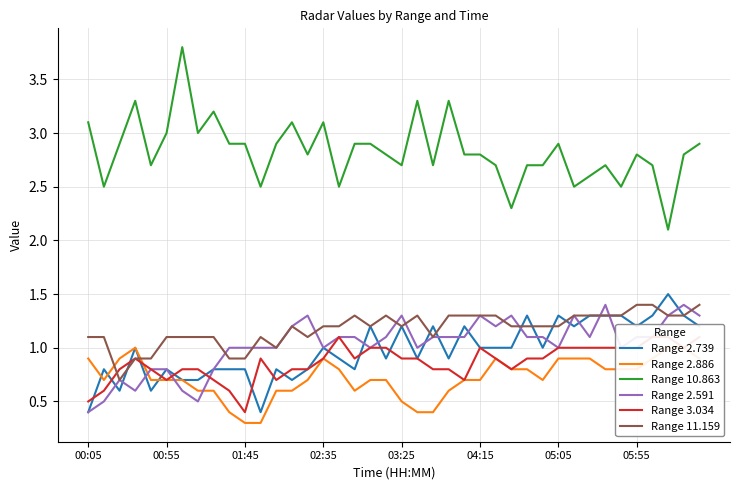

True or false: Range 2.591 and Range 3.034 intersect in this chart.

True